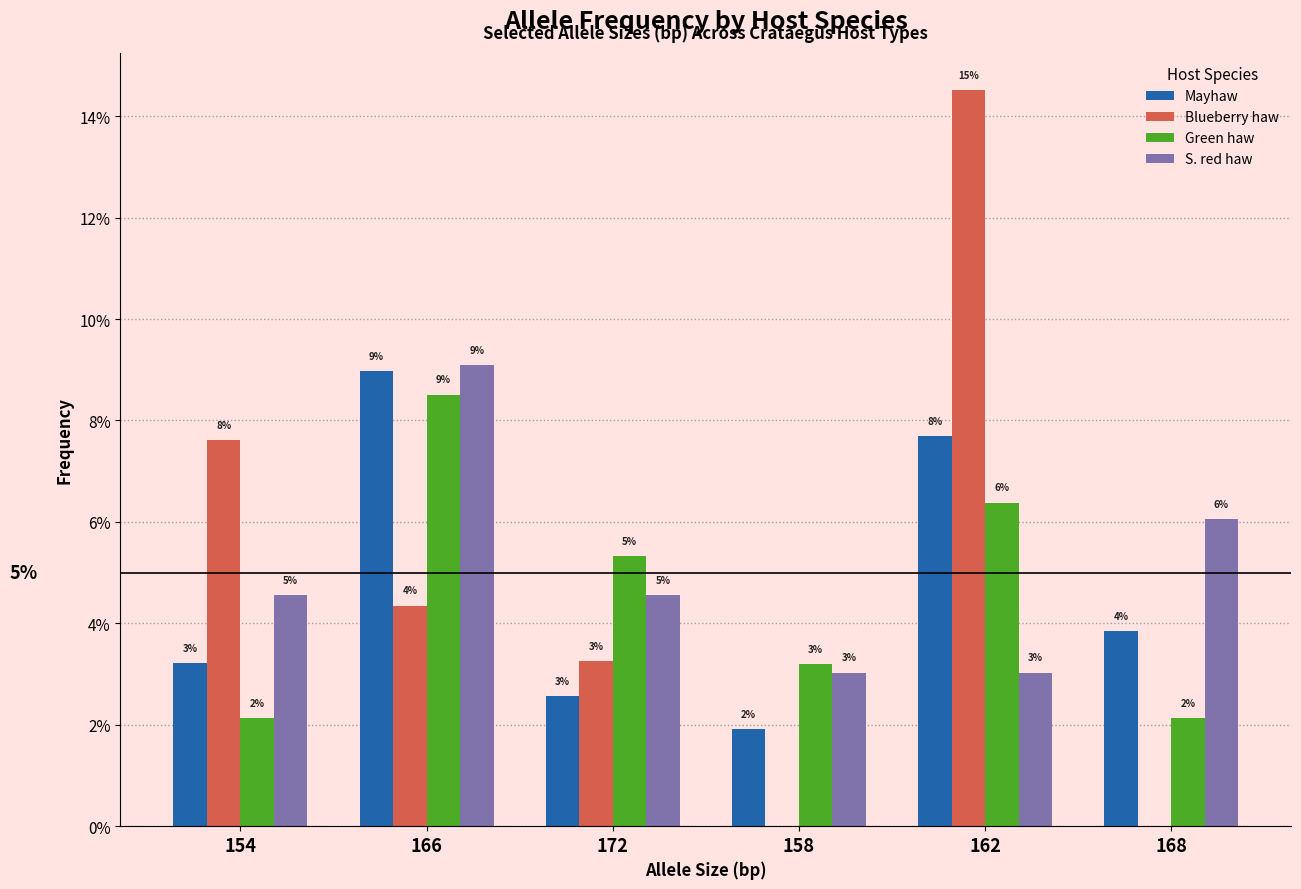

What are all the series names shown in the legend?

Mayhaw, Blueberry haw, Green haw, S. red haw